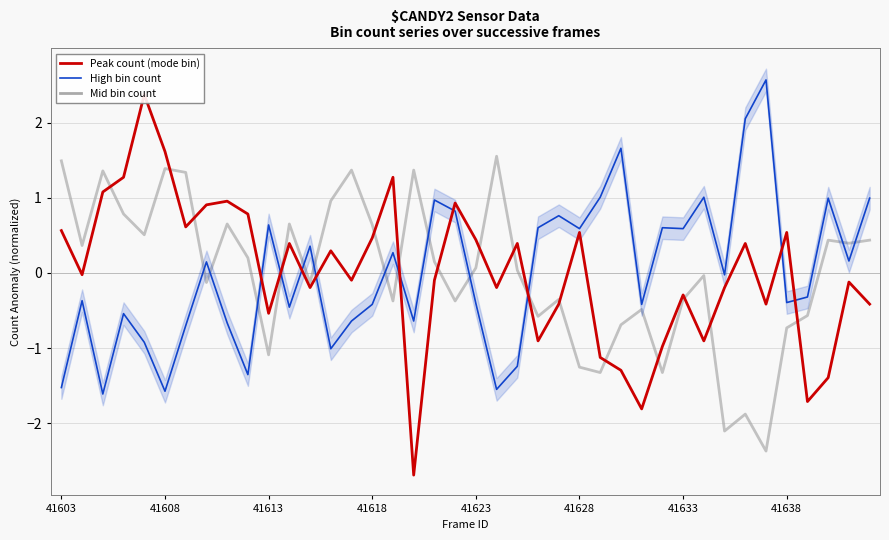

Count the number of data series in this chart.

3